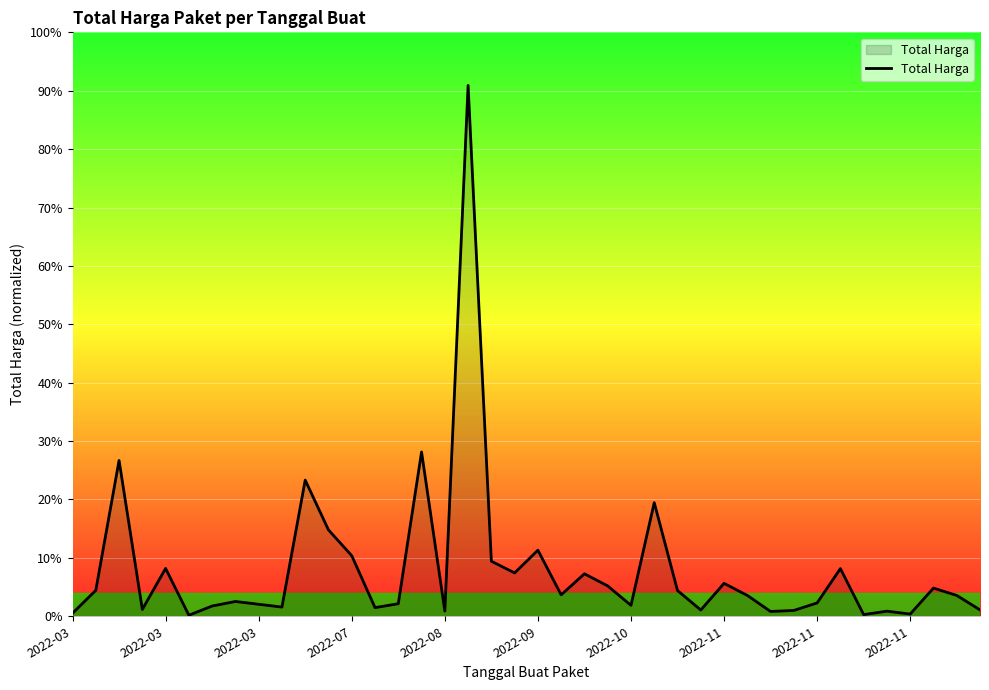

Is this an area chart (filled region under the line)?

Yes